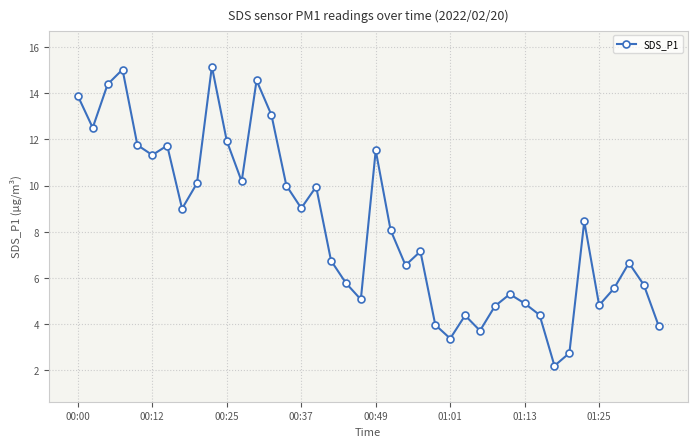

What is the sum of all values?

329.3